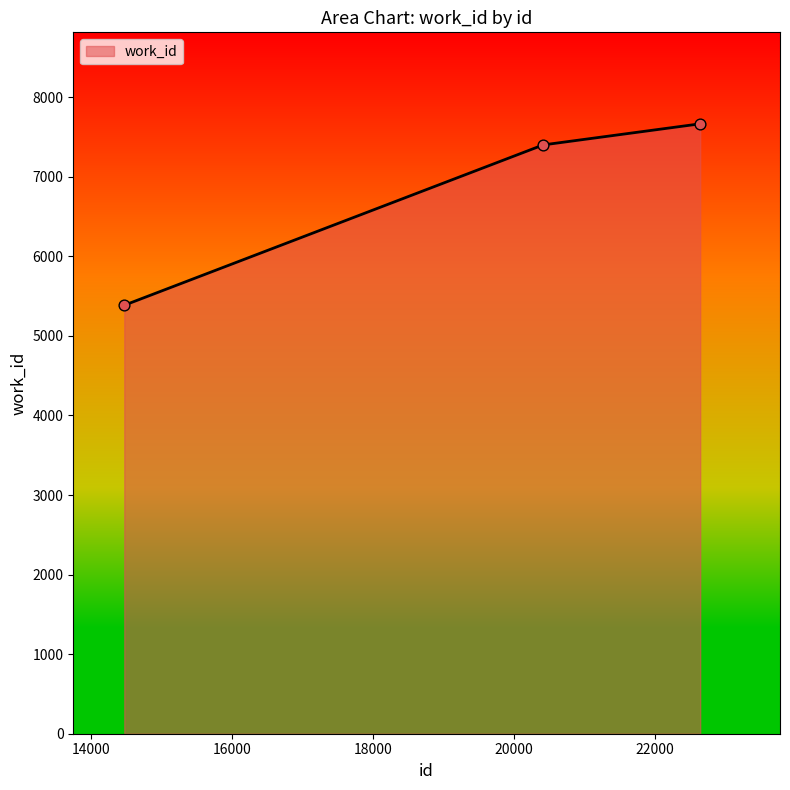

What is the difference between the maximum and minimum values?

2280